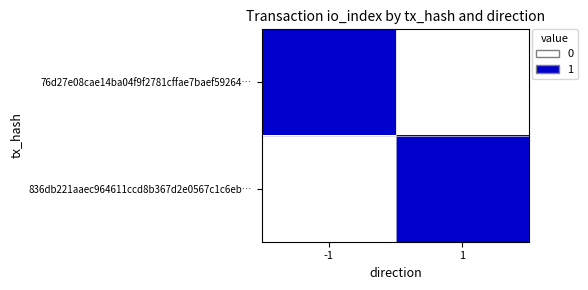

What is the total value across all series at 1?

1